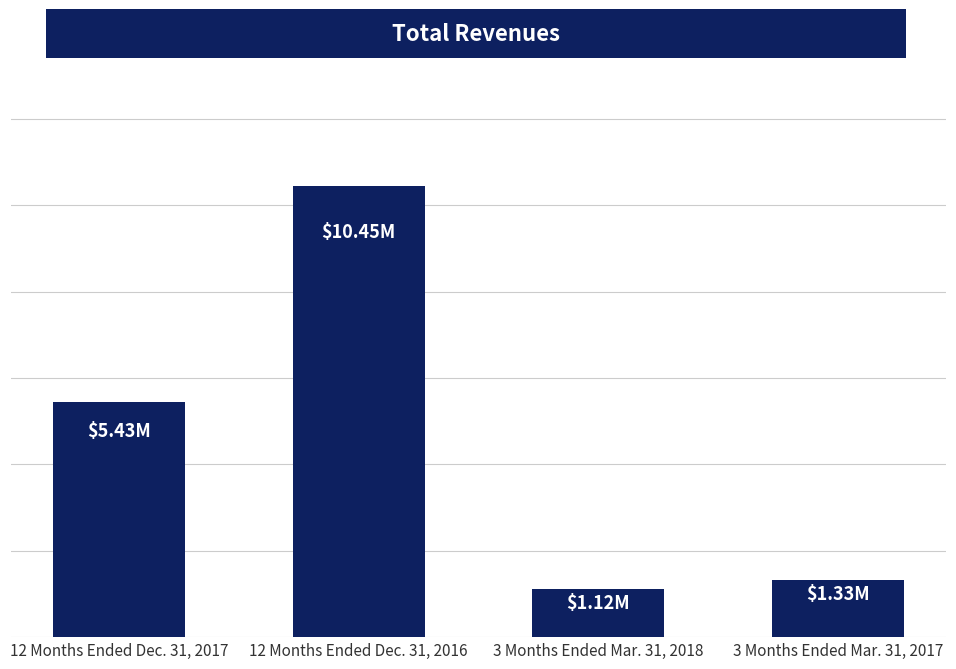

Reading right to left, transcribe all the data shown in this chart.

3 Months Ended Mar. 31, 2017=1330884	3 Months Ended Mar. 31, 2018=1119773	12 Months Ended Dec. 31, 2016=10448794	12 Months Ended Dec. 31, 2017=5432472